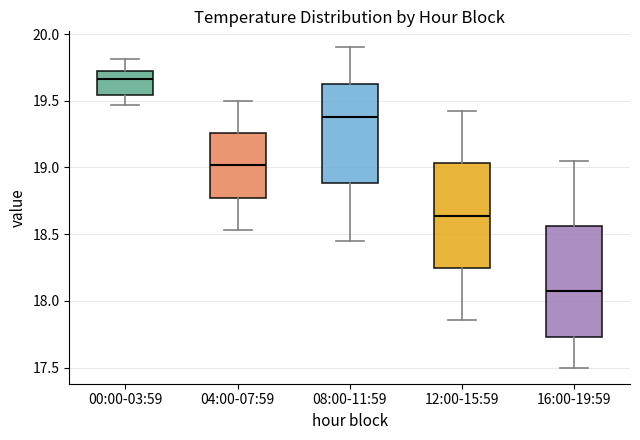

Reading left to right, read every box against the y-axis: the position of its median line, the range the box covers, and the ends of its whiskers. The values are not printed on the chart, so give them approximately, as read against the axis.

00:00-03:59: median 19.65, box 19.55 to 19.70, whiskers 19.45 to 19.80
04:00-07:59: median 19.00, box 18.75 to 19.25, whiskers 18.55 to 19.50
08:00-11:59: median 19.40, box 18.90 to 19.65, whiskers 18.45 to 19.90
12:00-15:59: median 18.65, box 18.25 to 19.05, whiskers 17.85 to 19.40
16:00-19:59: median 18.10, box 17.75 to 18.55, whiskers 17.50 to 19.05